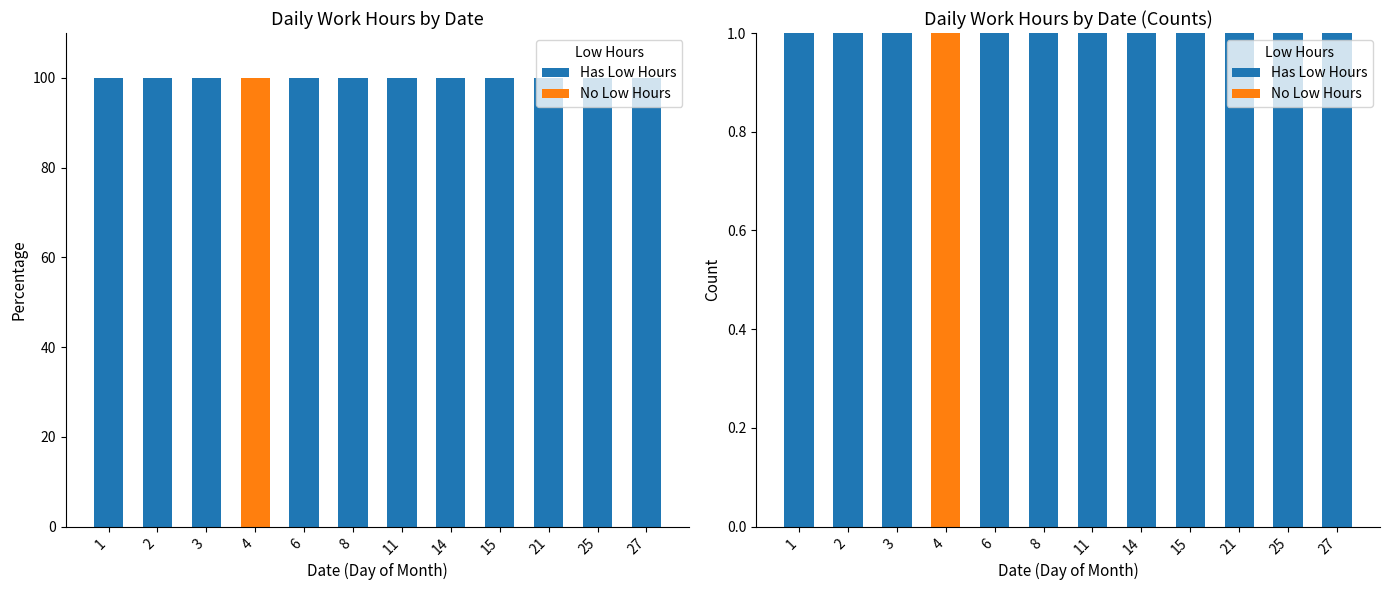

What is the total value across all series at 27?

1